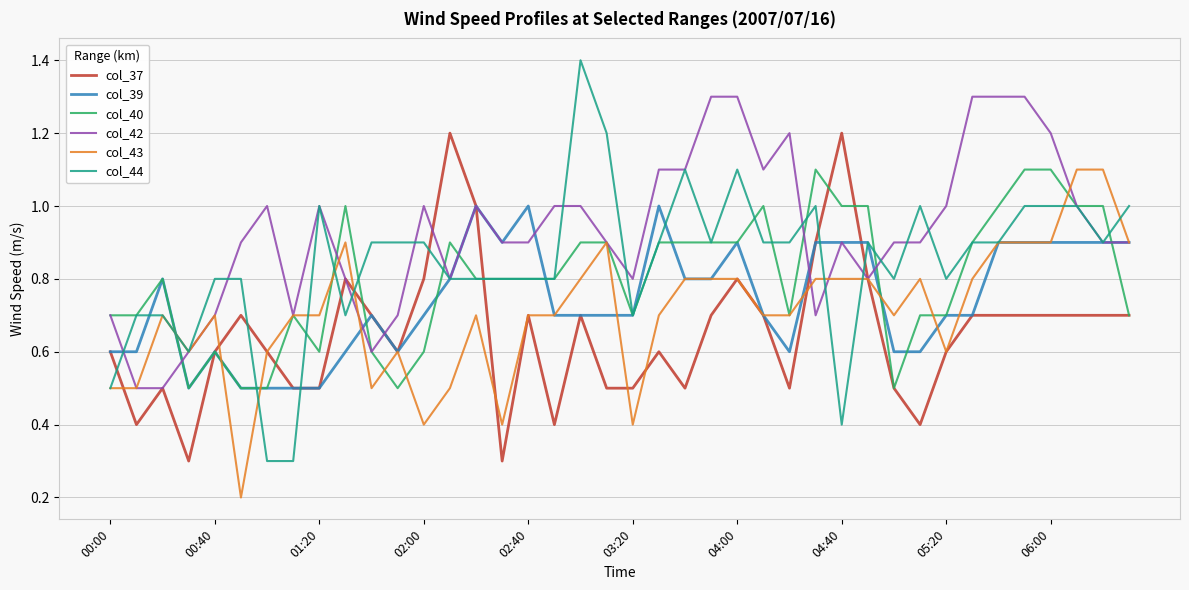

Which series has the largest range (max minus min)?

col_44